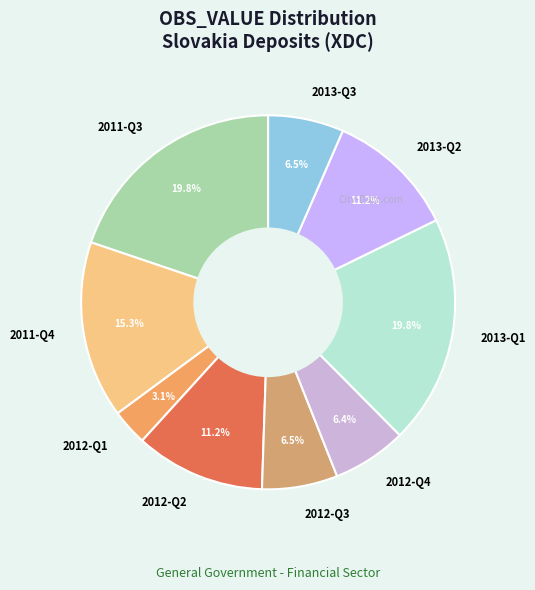

Is it true that 2011-Q4 is 1% of the pie?

False